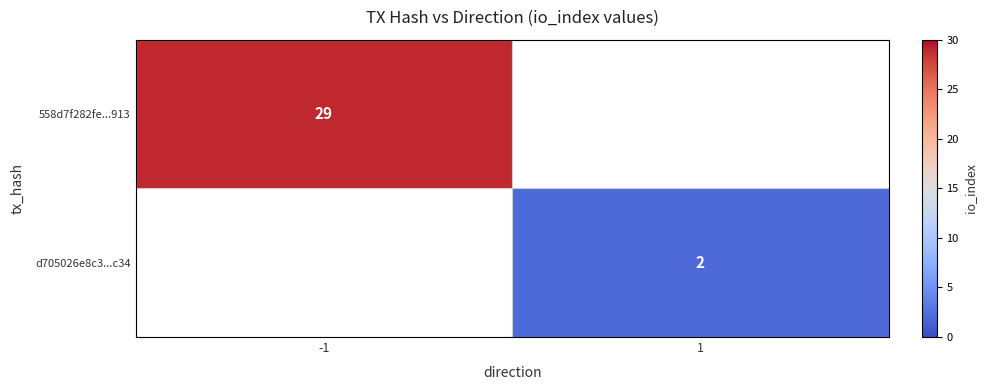

True or false: d705026e8c3...c34 has a value of 2 at 1.

True